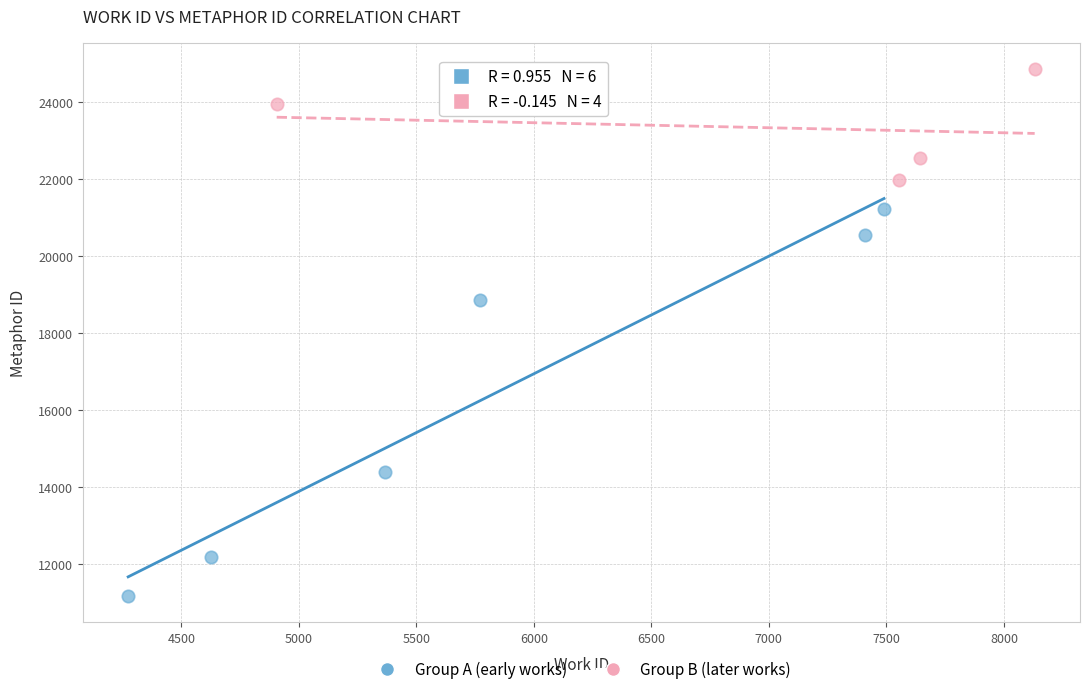

Which series has the widest spread of Y values?

Group A (early works)